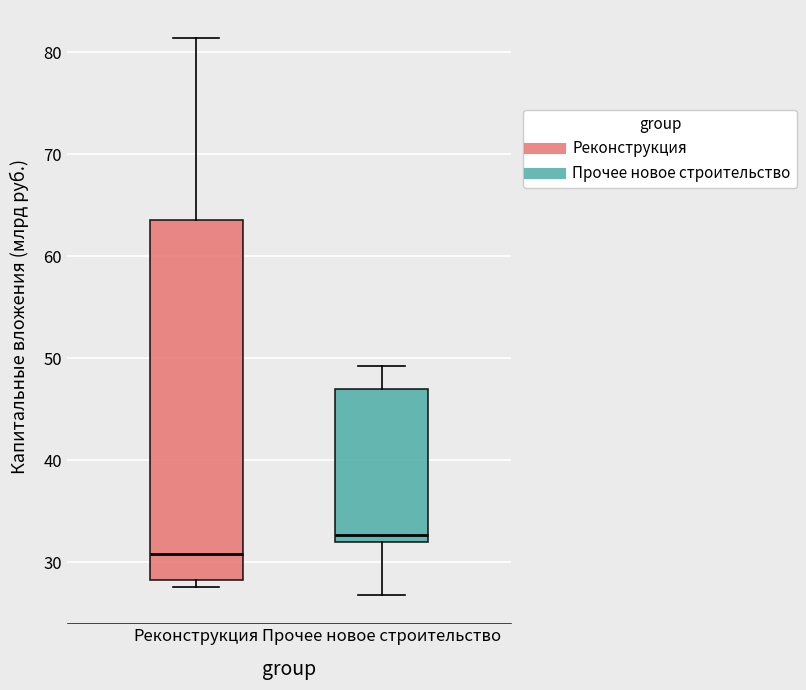

Which box is the tallest, from its lower edge to its upper edge?

Реконструкция